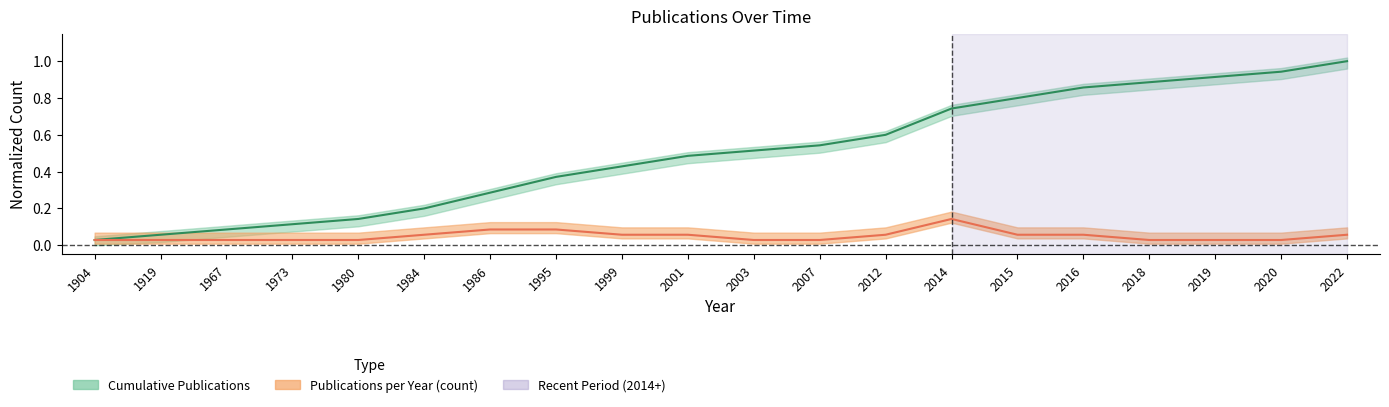

What is the sum of all Publications per Year (count) values?

1.0